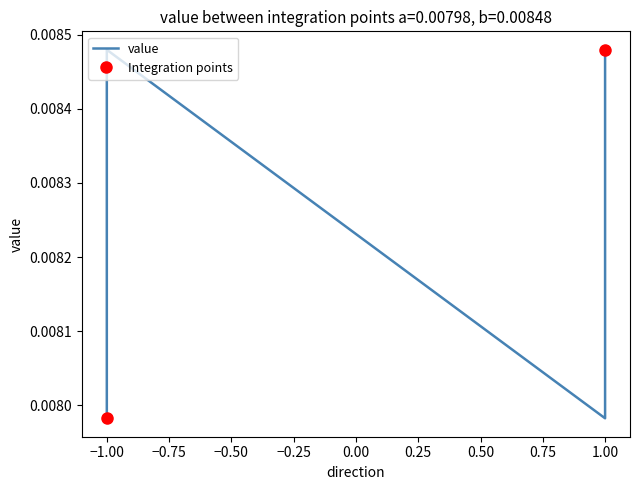

At which category does the data reach its first local peak?

-1